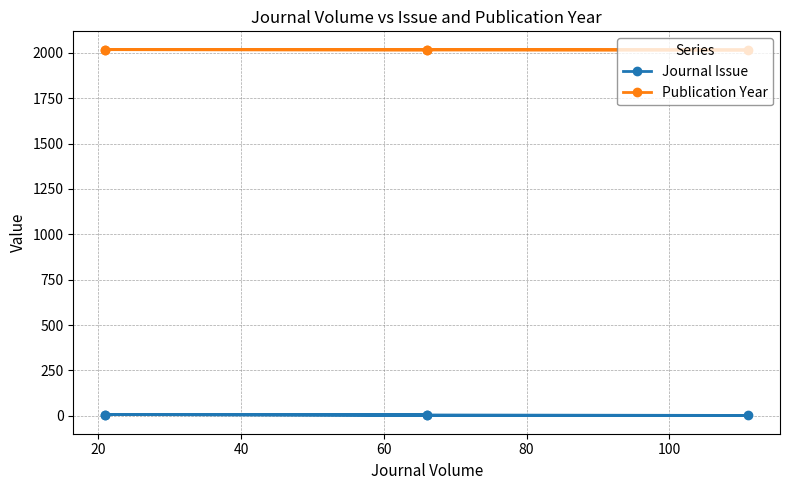

Which series has the widest spread of values?

Journal Issue